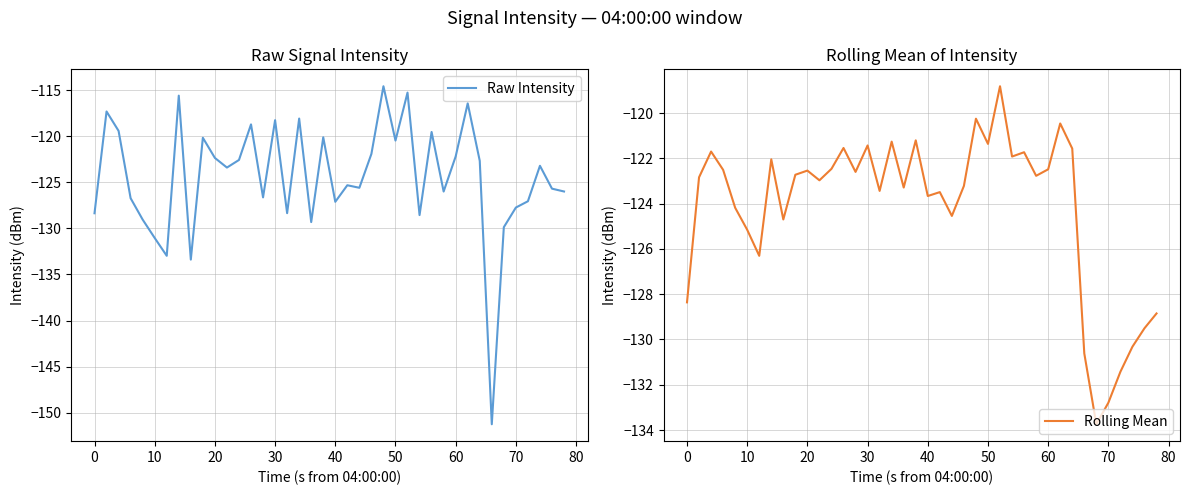

What is the difference between the Rolling Mean values at 30 and 40?

2.2